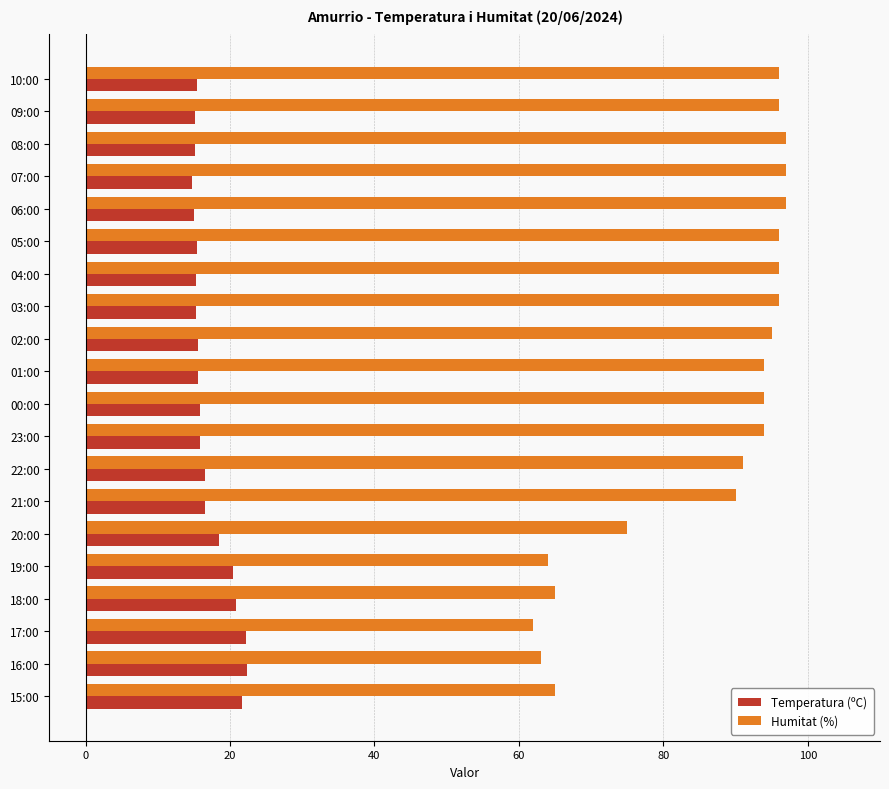

What are all the series names shown in the legend?

Temperatura (ºC), Humitat (%)